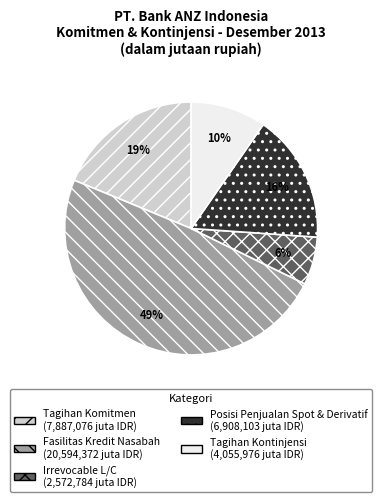

Between Tagihan Kontinjensi and Tagihan Komitmen, which is larger?

Tagihan Komitmen